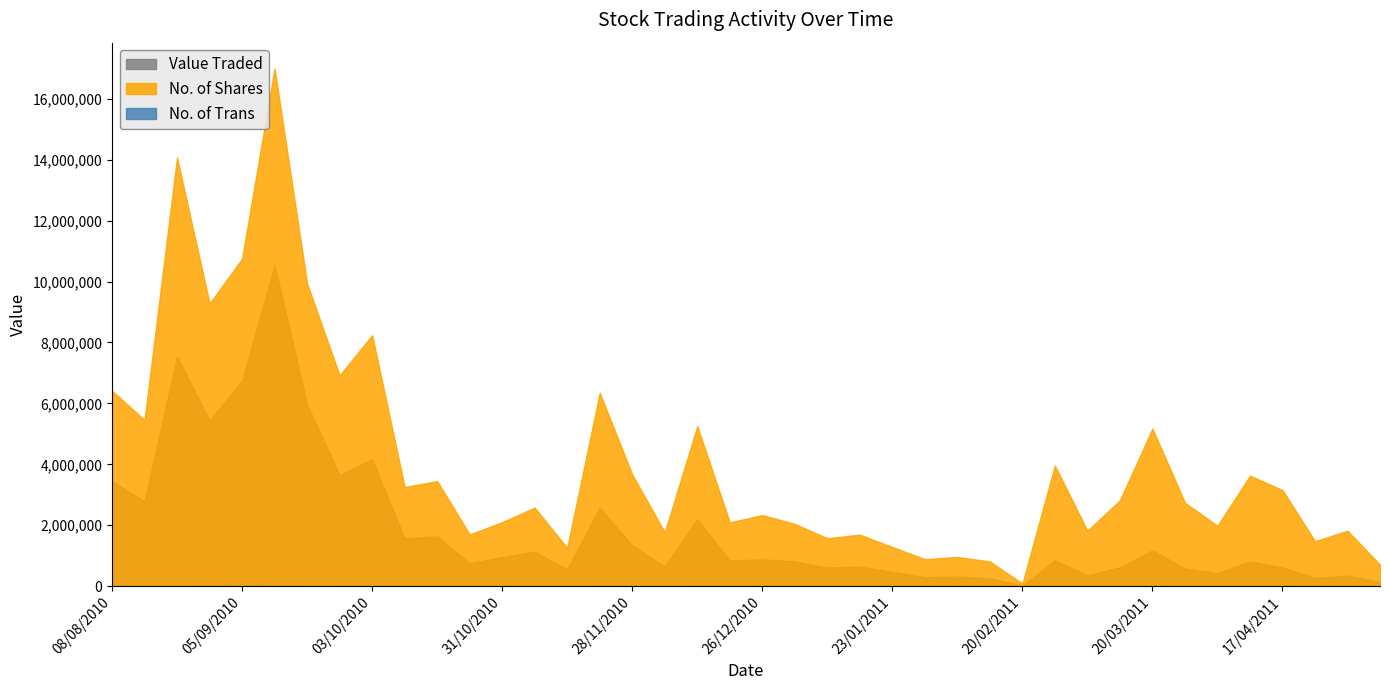

What is the sum of all No. of Shares values?

162450377